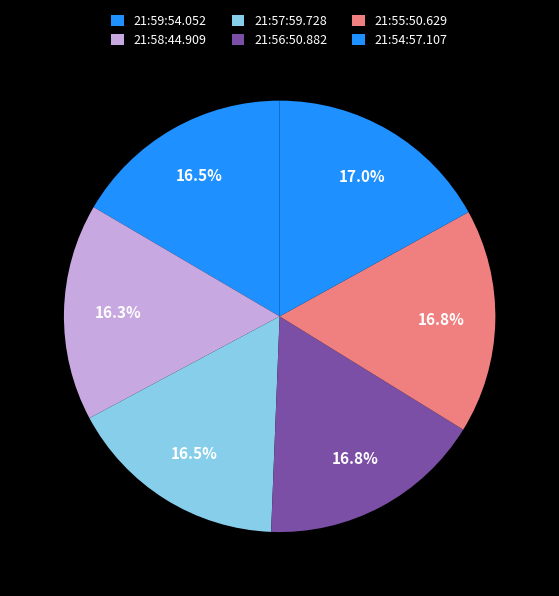

How many slices are in this pie chart?

6